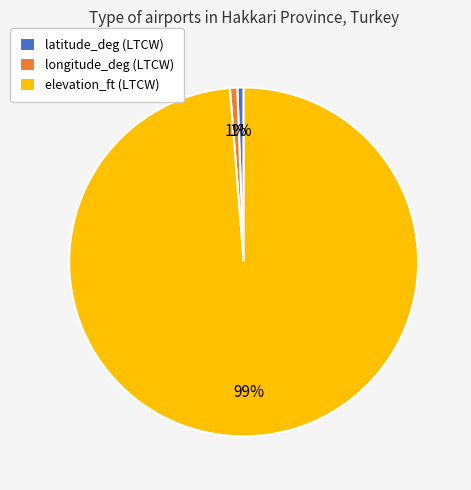

To the nearest percent, what is the average slice percentage?

33%